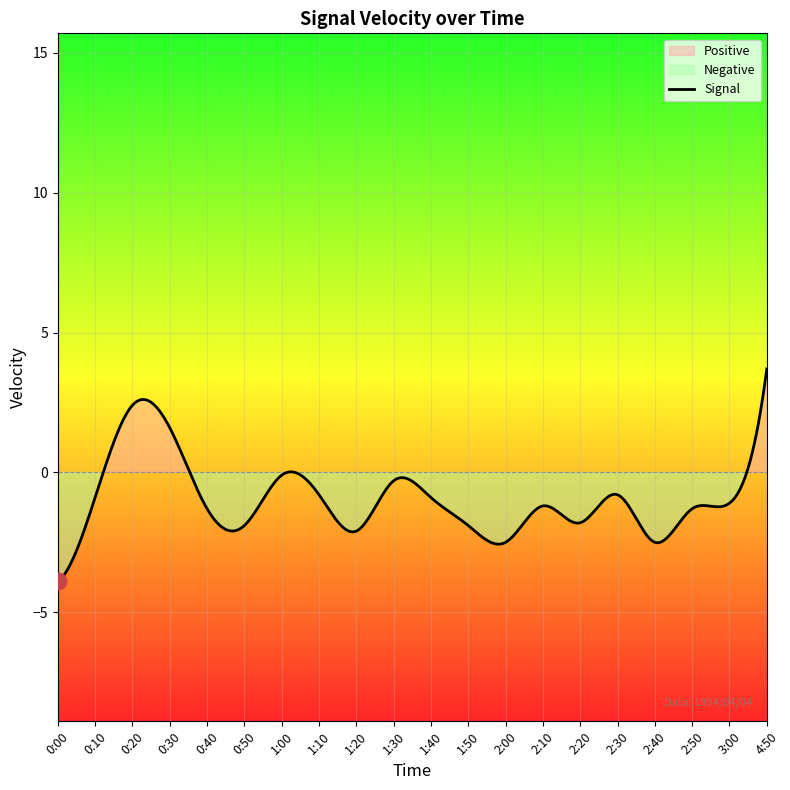

What is the difference between the maximum and minimum values?

7.6